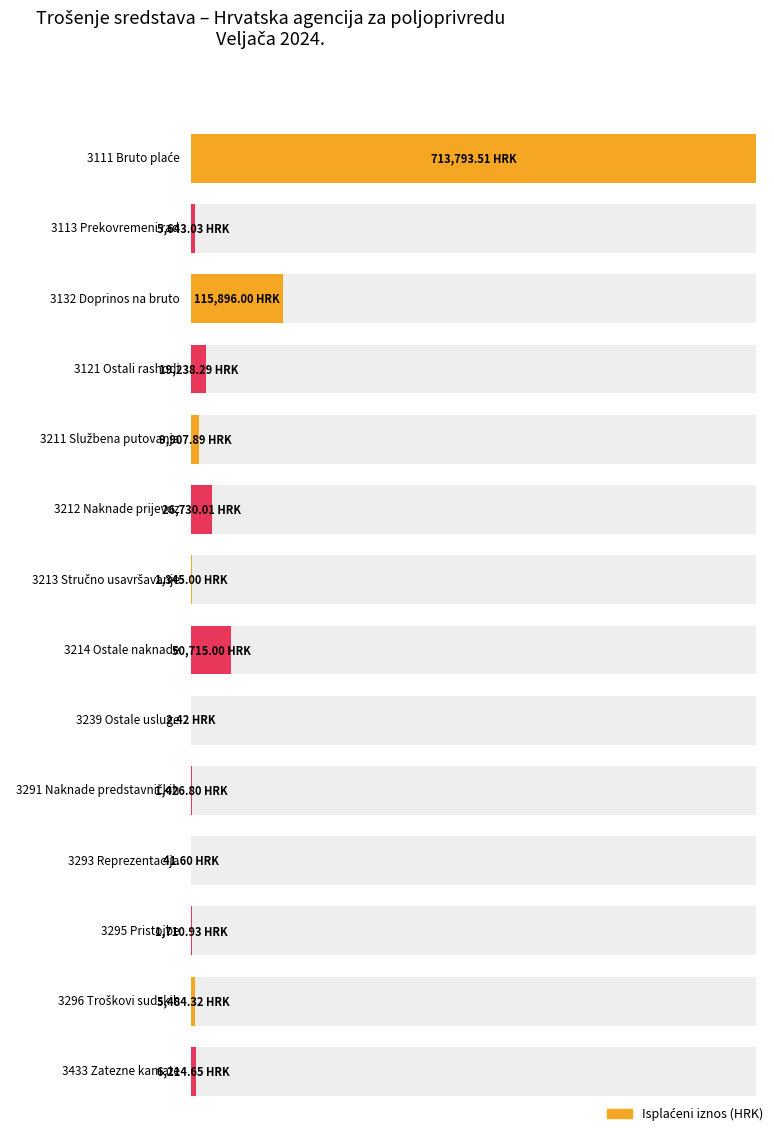

Reading right to left, what are all the values shown in this chart?

6214.6	5484.3	1710.9	41.6	1426.8	2.4	50715.0	1345.0	26730.0	9907.9	19238.3	115896.0	5643.0	713793.5